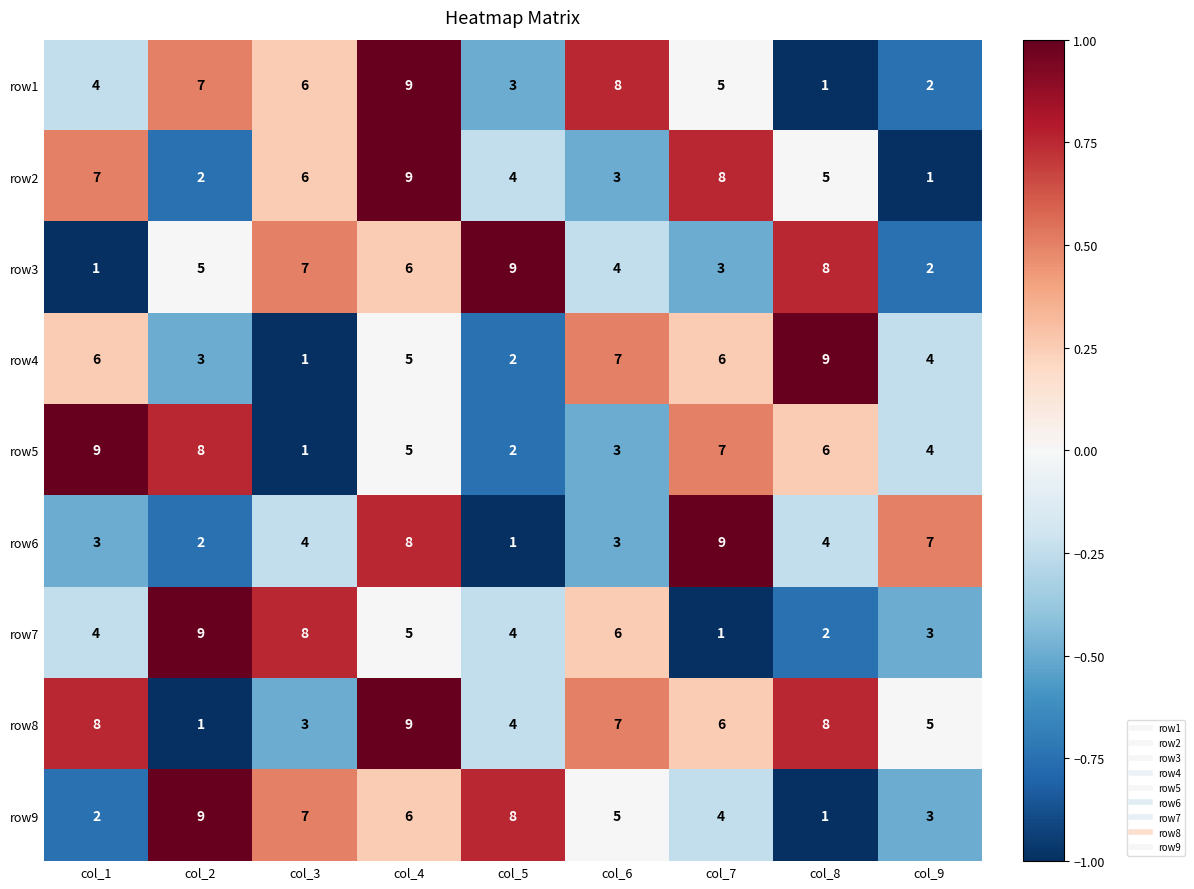

The value of row5 at col_9 is 4. True or false?

True